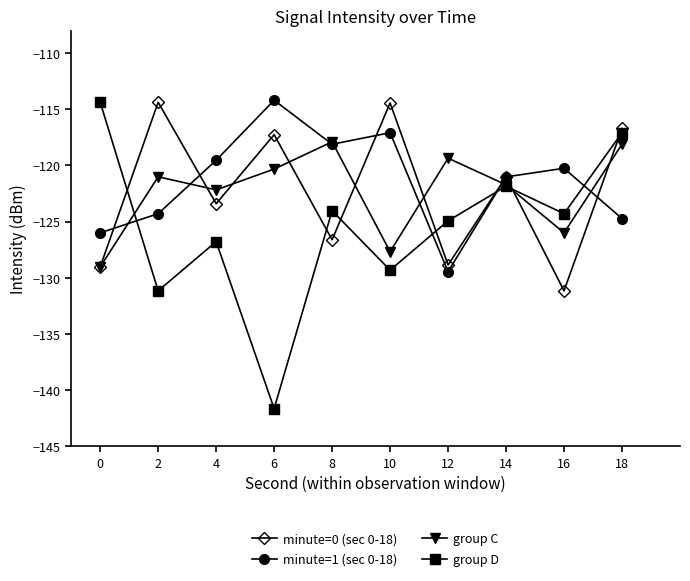

How many data points in group C are less than -121?

6